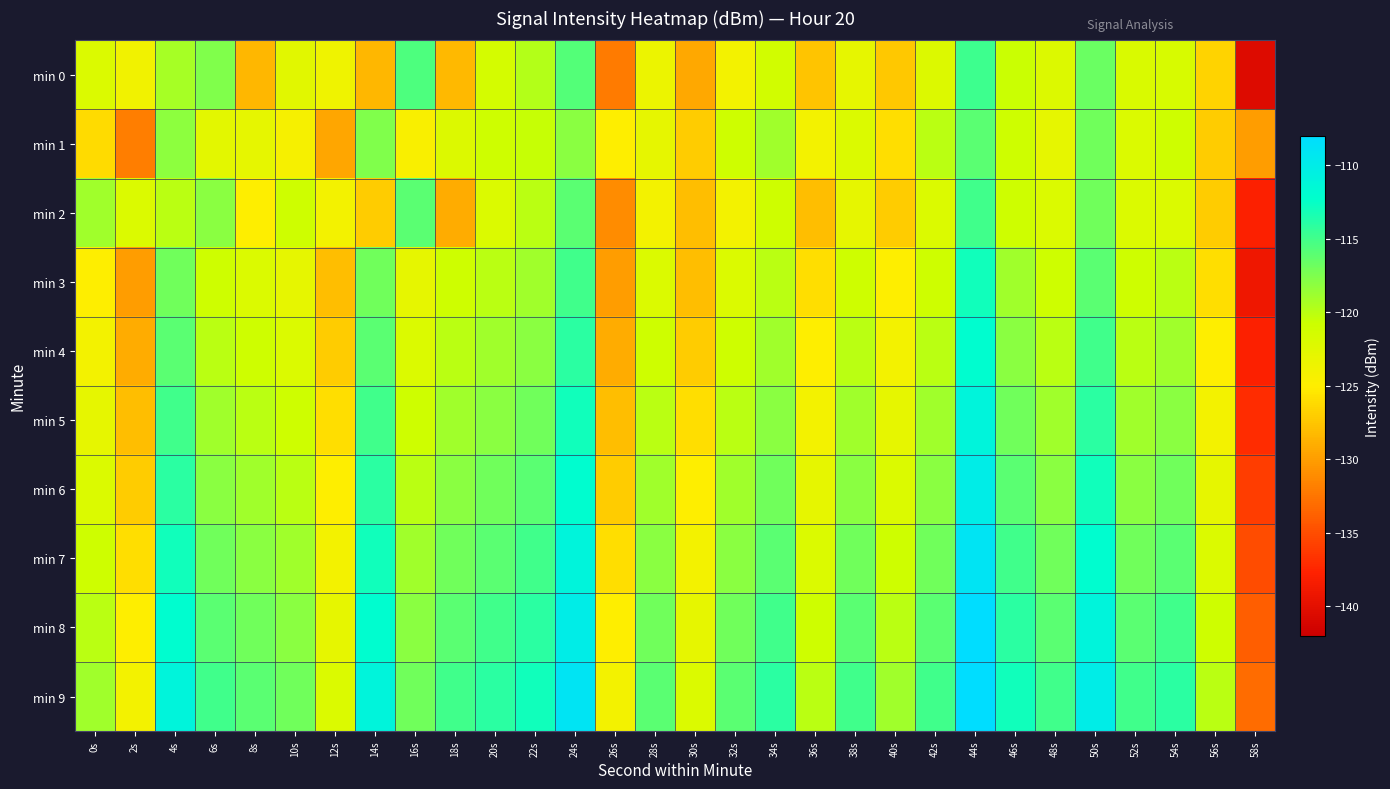

Reading right to left, what are all the values shown in this chart?

min 0: 58s=-140.4	56s=-126.7	54s=-121.8	52s=-121.8	50s=-116.7	48s=-122.1	46s=-120.7	44s=-114.8	42s=-122.1	40s=-127.3	38s=-122.9	36s=-127.6	34s=-121.2	32s=-124.0	30s=-129.3	28s=-123.4	26s=-132.0	24s=-115.8	22s=-119.8	20s=-121.5	18s=-128.3	16s=-115.5	14s=-128.4	12s=-123.8	10s=-122.5	8s=-128.4	6s=-117.6	4s=-119.2	2s=-123.9	0s=-122.0
min 1: 58s=-130.0	56s=-127.0	54s=-121.0	52s=-122.0	50s=-117.0	48s=-123.0	46s=-121.0	44s=-116.0	42s=-120.0	40s=-126.0	38s=-122.0	36s=-124.0	34s=-119.0	32s=-121.0	30s=-127.0	28s=-123.0	26s=-125.0	24s=-118.0	22s=-120.5	20s=-121.0	18s=-122.2	16s=-124.5	14s=-117.7	12s=-129.5	10s=-124.3	8s=-122.9	6s=-122.6	4s=-118.2	2s=-132.0	0s=-126.1
min 2: 58s=-138.0	56s=-127.0	54s=-122.0	52s=-122.0	50s=-117.0	48s=-122.0	46s=-121.0	44s=-115.0	42s=-122.0	40s=-127.0	38s=-123.0	36s=-128.0	34s=-121.0	32s=-124.0	30s=-128.0	28s=-124.0	26s=-131.0	24s=-116.0	22s=-120.0	20s=-122.0	18s=-129.0	16s=-116.0	14s=-127.0	12s=-124.0	10s=-121.0	8s=-125.0	6s=-118.0	4s=-120.0	2s=-122.0	0s=-119.0
min 3: 58s=-139.0	56s=-126.0	54s=-120.0	52s=-121.0	50s=-116.0	48s=-121.0	46s=-119.0	44s=-113.0	42s=-121.0	40s=-125.0	38s=-121.0	36s=-126.0	34s=-120.0	32s=-122.0	30s=-128.0	28s=-122.0	26s=-130.0	24s=-115.0	22s=-119.0	20s=-120.0	18s=-121.0	16s=-123.0	14s=-117.0	12s=-128.0	10s=-123.0	8s=-122.0	6s=-121.0	4s=-117.0	2s=-130.0	0s=-125.0
min 4: 58s=-138.0	56s=-125.0	54s=-119.0	52s=-120.0	50s=-115.0	48s=-120.0	46s=-118.0	44s=-112.0	42s=-120.0	40s=-124.0	38s=-120.0	36s=-125.0	34s=-119.0	32s=-121.0	30s=-127.0	28s=-121.0	26s=-129.0	24s=-114.0	22s=-118.0	20s=-119.0	18s=-120.0	16s=-122.0	14s=-116.0	12s=-127.0	10s=-122.0	8s=-121.0	6s=-120.0	4s=-116.0	2s=-129.0	0s=-124.0
min 5: 58s=-137.0	56s=-124.0	54s=-118.0	52s=-119.0	50s=-114.0	48s=-119.0	46s=-117.0	44s=-111.0	42s=-119.0	40s=-123.0	38s=-119.0	36s=-124.0	34s=-118.0	32s=-120.0	30s=-126.0	28s=-120.0	26s=-128.0	24s=-113.0	22s=-117.0	20s=-118.0	18s=-119.0	16s=-121.0	14s=-115.0	12s=-126.0	10s=-121.0	8s=-120.0	6s=-119.0	4s=-115.0	2s=-128.0	0s=-123.0
min 6: 58s=-136.0	56s=-123.0	54s=-117.0	52s=-118.0	50s=-113.0	48s=-118.0	46s=-116.0	44s=-110.0	42s=-118.0	40s=-122.0	38s=-118.0	36s=-123.0	34s=-117.0	32s=-119.0	30s=-125.0	28s=-119.0	26s=-127.0	24s=-112.0	22s=-116.0	20s=-117.0	18s=-118.0	16s=-120.0	14s=-114.0	12s=-125.0	10s=-120.0	8s=-119.0	6s=-118.0	4s=-114.0	2s=-127.0	0s=-122.0
min 7: 58s=-135.0	56s=-122.0	54s=-116.0	52s=-117.0	50s=-112.0	48s=-117.0	46s=-115.0	44s=-109.0	42s=-117.0	40s=-121.0	38s=-117.0	36s=-122.0	34s=-116.0	32s=-118.0	30s=-124.0	28s=-118.0	26s=-126.0	24s=-111.0	22s=-115.0	20s=-116.0	18s=-117.0	16s=-119.0	14s=-113.0	12s=-124.0	10s=-119.0	8s=-118.0	6s=-117.0	4s=-113.0	2s=-126.0	0s=-121.0
min 8: 58s=-134.0	56s=-121.0	54s=-115.0	52s=-116.0	50s=-111.0	48s=-116.0	46s=-114.0	44s=-108.0	42s=-116.0	40s=-120.0	38s=-116.0	36s=-121.0	34s=-115.0	32s=-117.0	30s=-123.0	28s=-117.0	26s=-125.0	24s=-110.0	22s=-114.0	20s=-115.0	18s=-116.0	16s=-118.0	14s=-112.0	12s=-123.0	10s=-118.0	8s=-117.0	6s=-116.0	4s=-112.0	2s=-125.0	0s=-120.0
min 9: 58s=-133.0	56s=-120.0	54s=-114.0	52s=-115.0	50s=-110.0	48s=-115.0	46s=-113.0	44s=-107.0	42s=-115.0	40s=-119.0	38s=-115.0	36s=-120.0	34s=-114.0	32s=-116.0	30s=-122.0	28s=-116.0	26s=-124.0	24s=-109.0	22s=-113.0	20s=-114.0	18s=-115.0	16s=-117.0	14s=-111.0	12s=-122.0	10s=-117.0	8s=-116.0	6s=-115.0	4s=-111.0	2s=-124.0	0s=-119.0